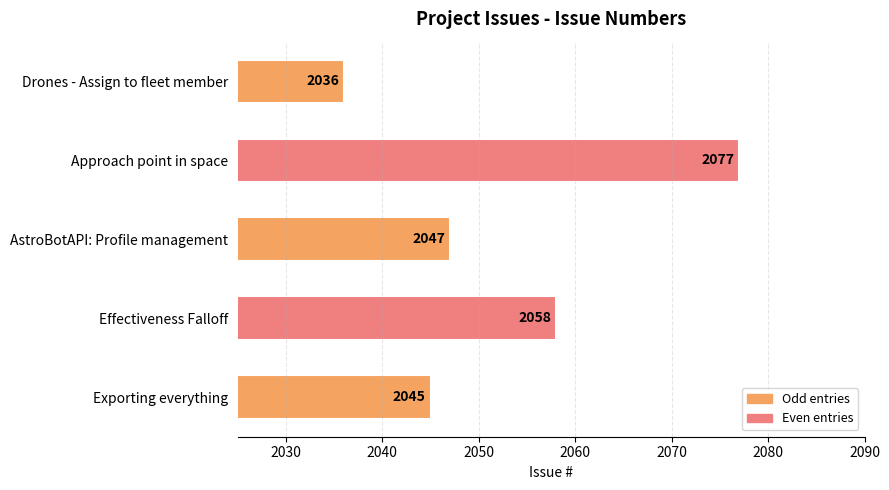

Is it true that the value at Drones - Assign to fleet member is 3291?

False